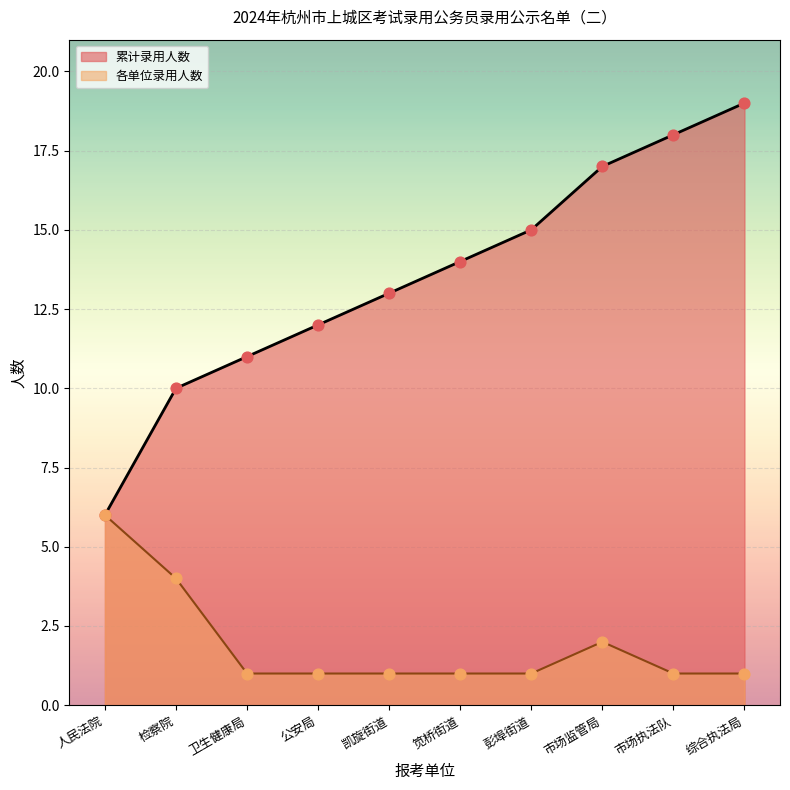

At how many categories does at least one series exceed 7?

9